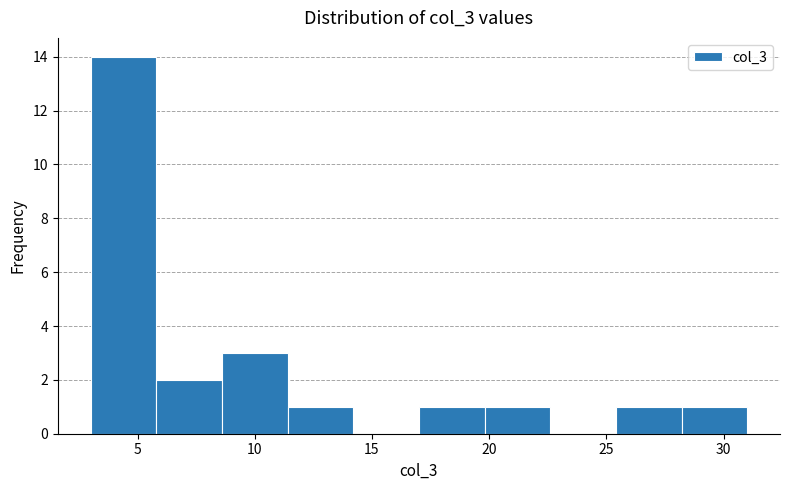

Which range on the x-axis has the tallest bar?

3.0 to 5.8